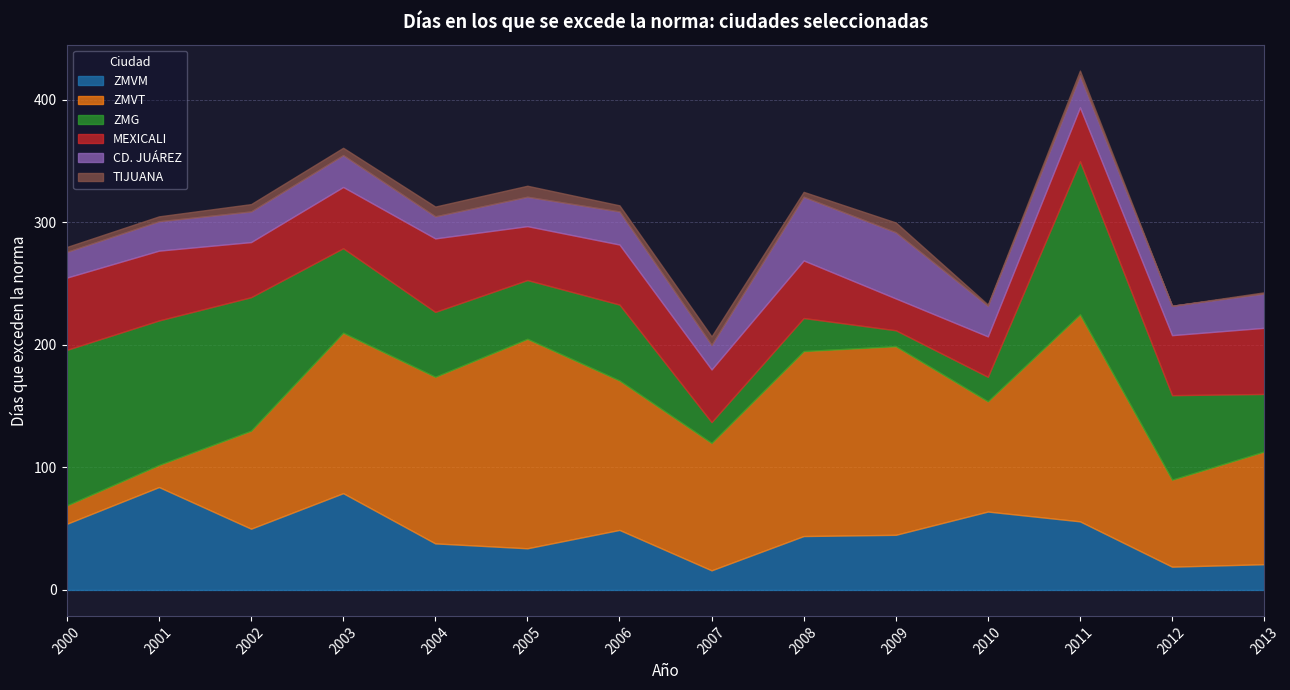

Reading left to right, what are all the values shown in this chart?

ZMVM: 54	84	50	79	38	34	49	16	44	45	64	56	19	21
ZMVT: 15	18	80	131	136	171	122	104	151	154	90	169	71	92
ZMG: 127	118	109	69	53	48	62	17	27	13	20	125	69	47
MEXICALI: 59	57	45	50	60	44	49	43	47	26	33	44	49	54
CD. JUÁREZ: 21	24	25	26	18	24	27	20	52	54	25	26	24	28
TIJUANA: 4	4	6	6	8	9	5	7	4	8	1	4	0	1